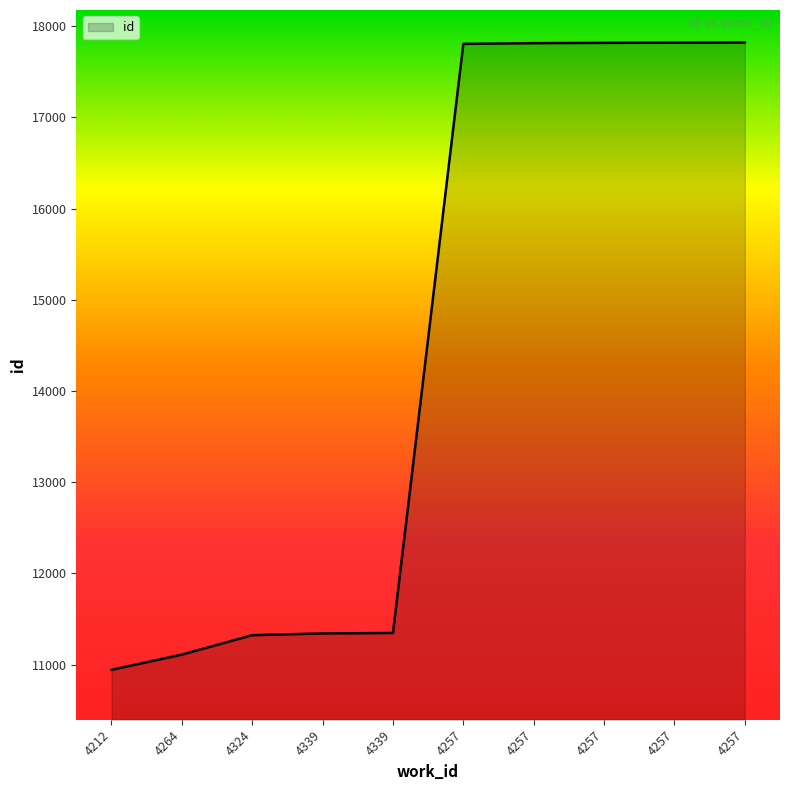

Does the chart have visible grid lines?

No